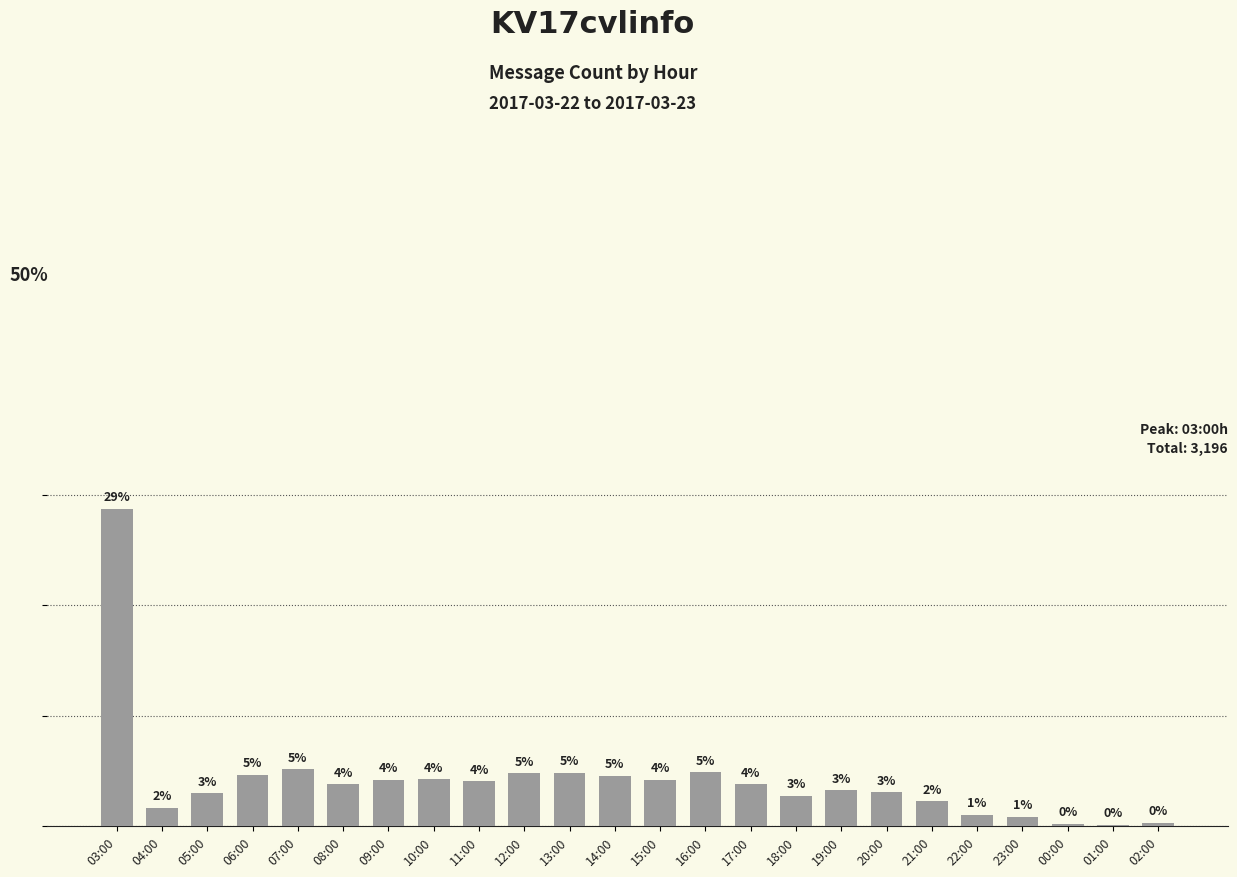

At which label does the data first exceed 3?

03:00